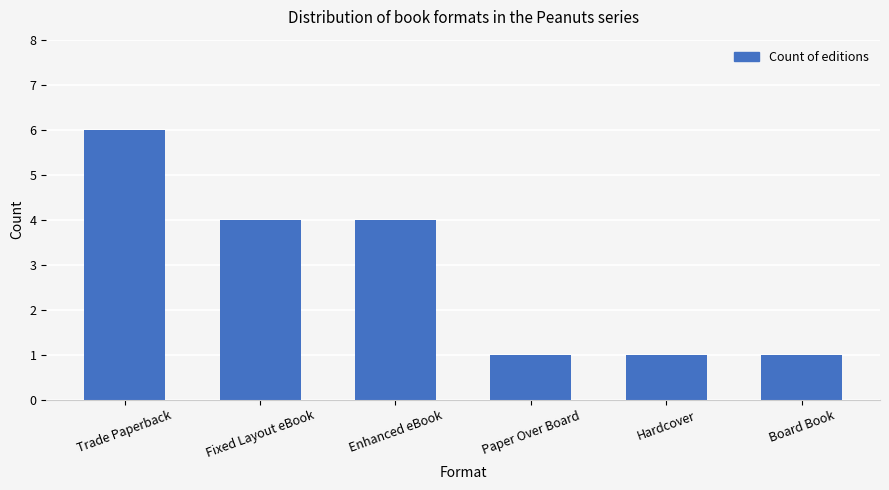

What is the greatest value displayed?

6